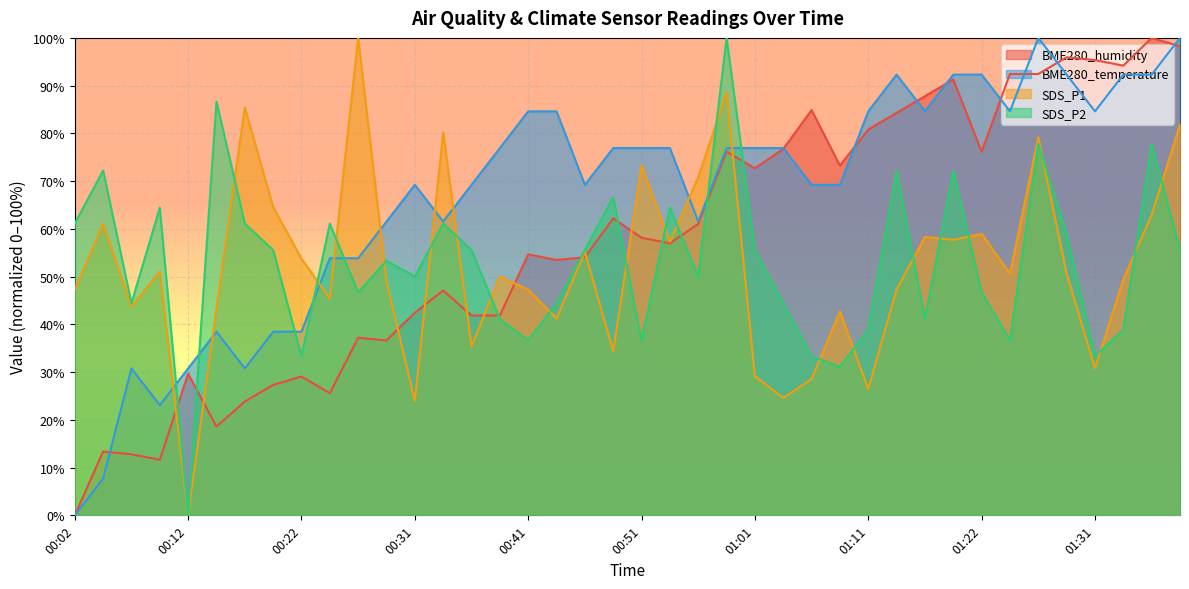

Where is the first local maximum for BME280_humidity?

00:04